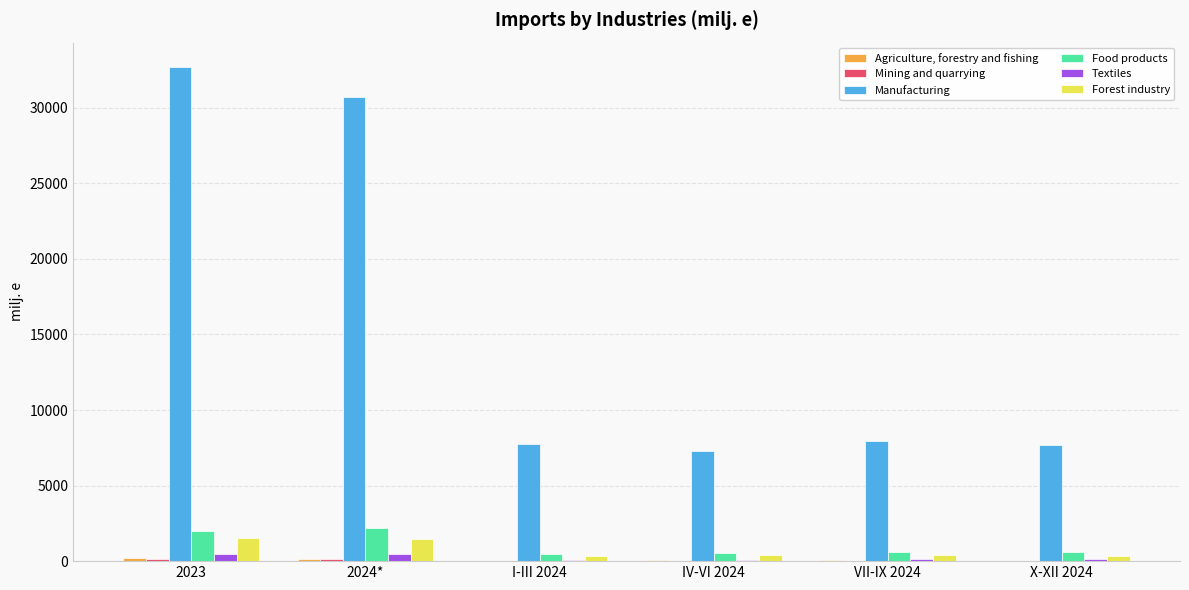

How many categories are shown in the chart?

6